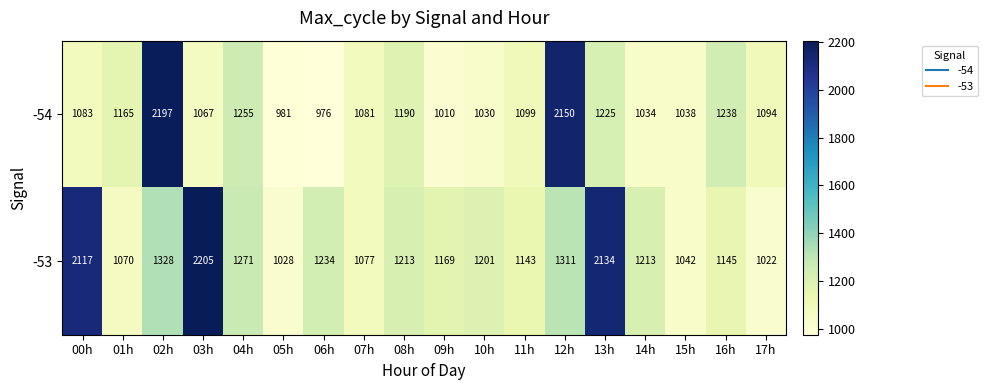

True or false: -54 has a value of 1524 at 11h.

False